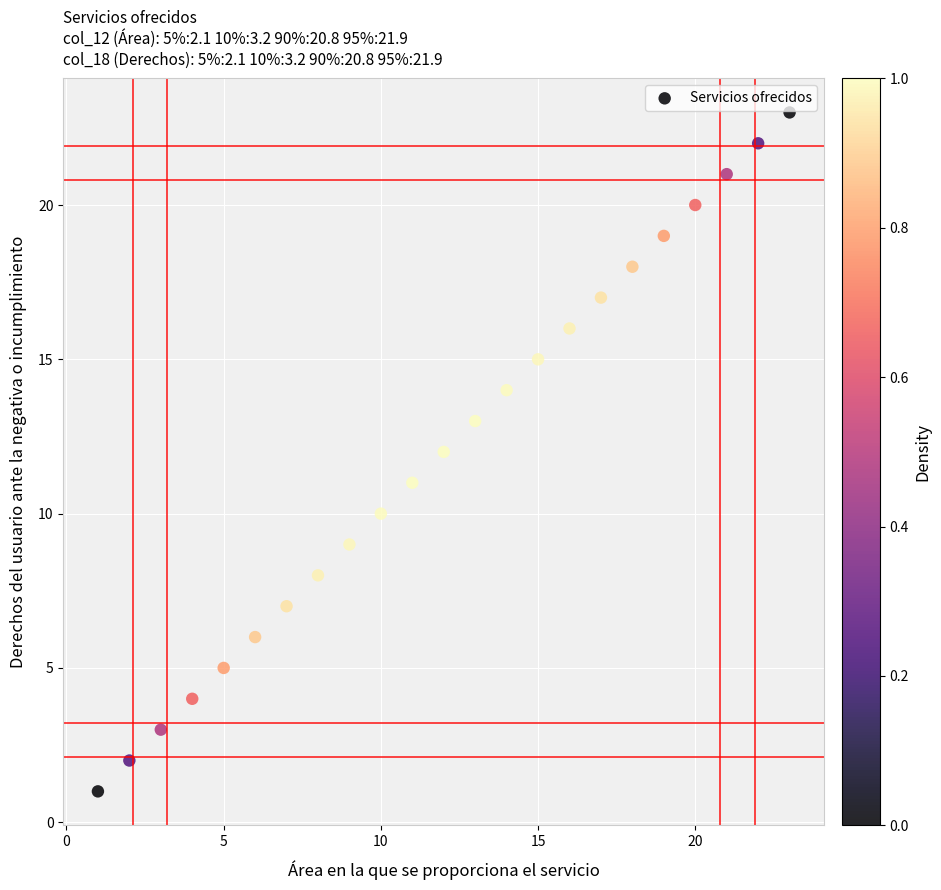

What is the range of Y values (max minus min)?

22